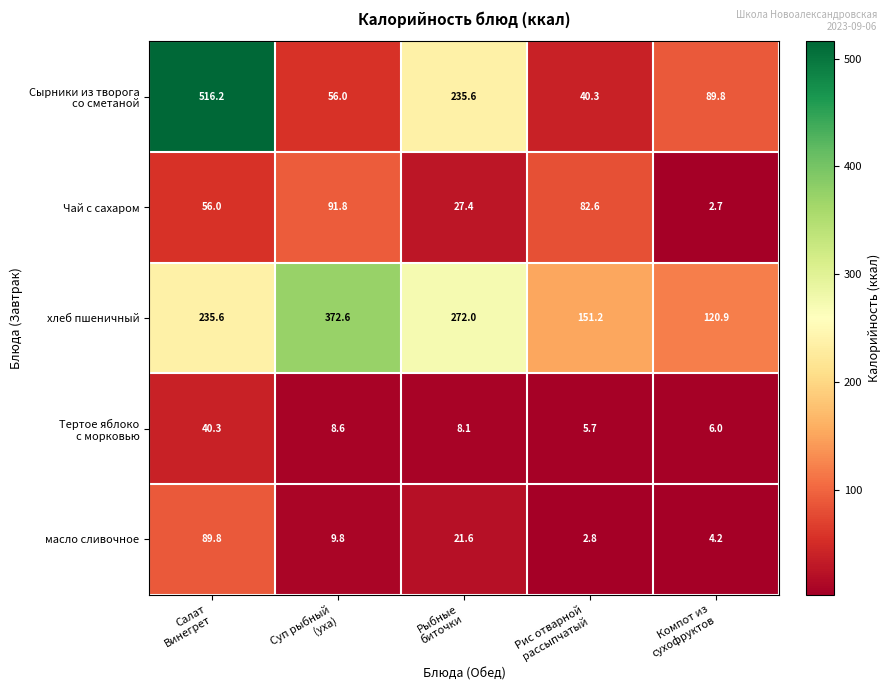

What is the maximum value shown in the chart?

516.2